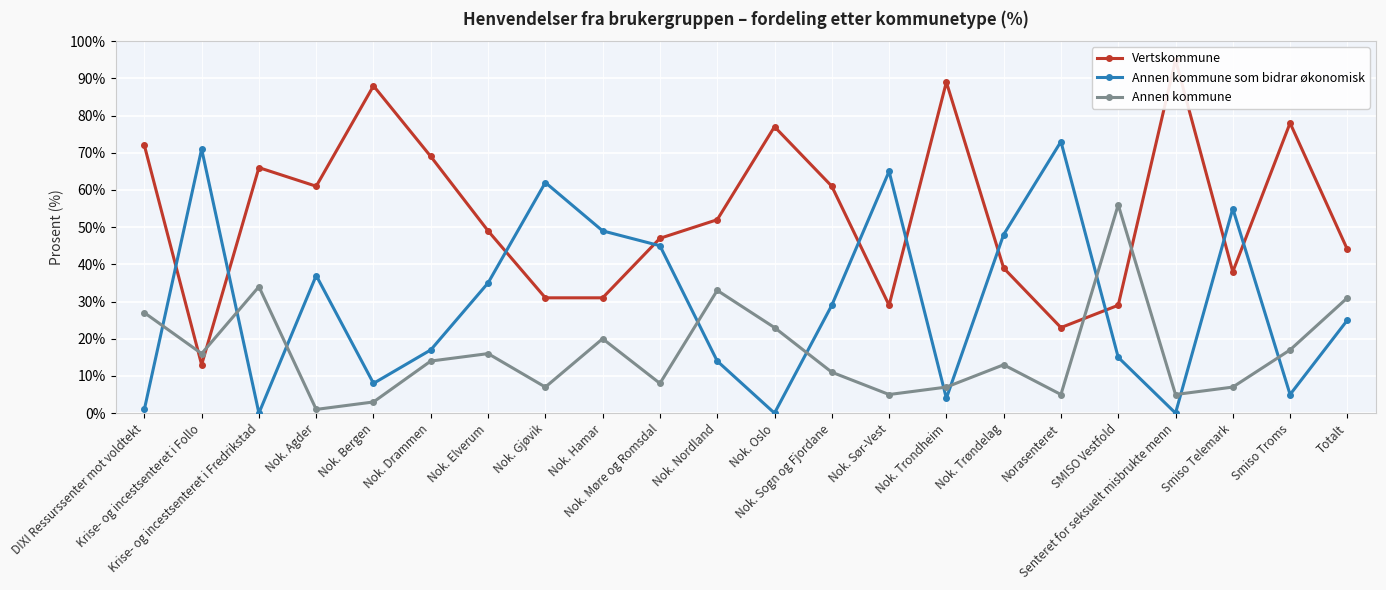

Which series has the largest range (max minus min)?

Vertskommune